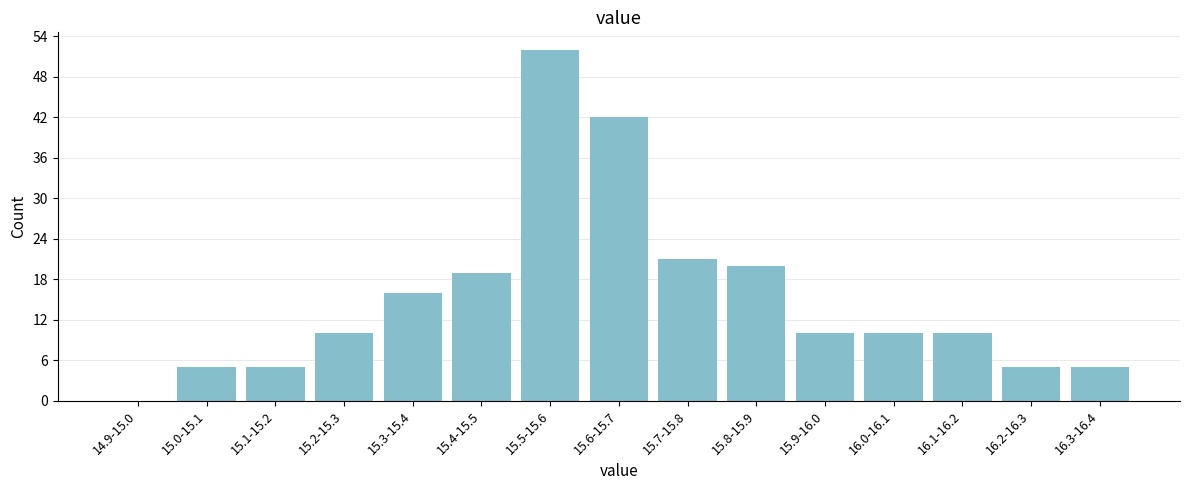

Reading left to right, what are all the values shown in this chart?

14.9-15.0=0	15.0-15.1=5	15.1-15.2=5	15.2-15.3=10	15.3-15.4=16	15.4-15.5=19	15.5-15.6=52	15.6-15.7=42	15.7-15.8=21	15.8-15.9=20	15.9-16.0=10	16.0-16.1=10	16.1-16.2=10	16.2-16.3=5	16.3-16.4=5